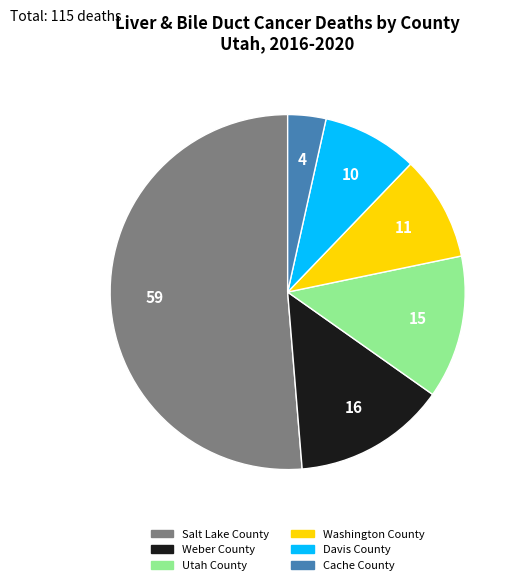

Count the number of slices in the pie.

6